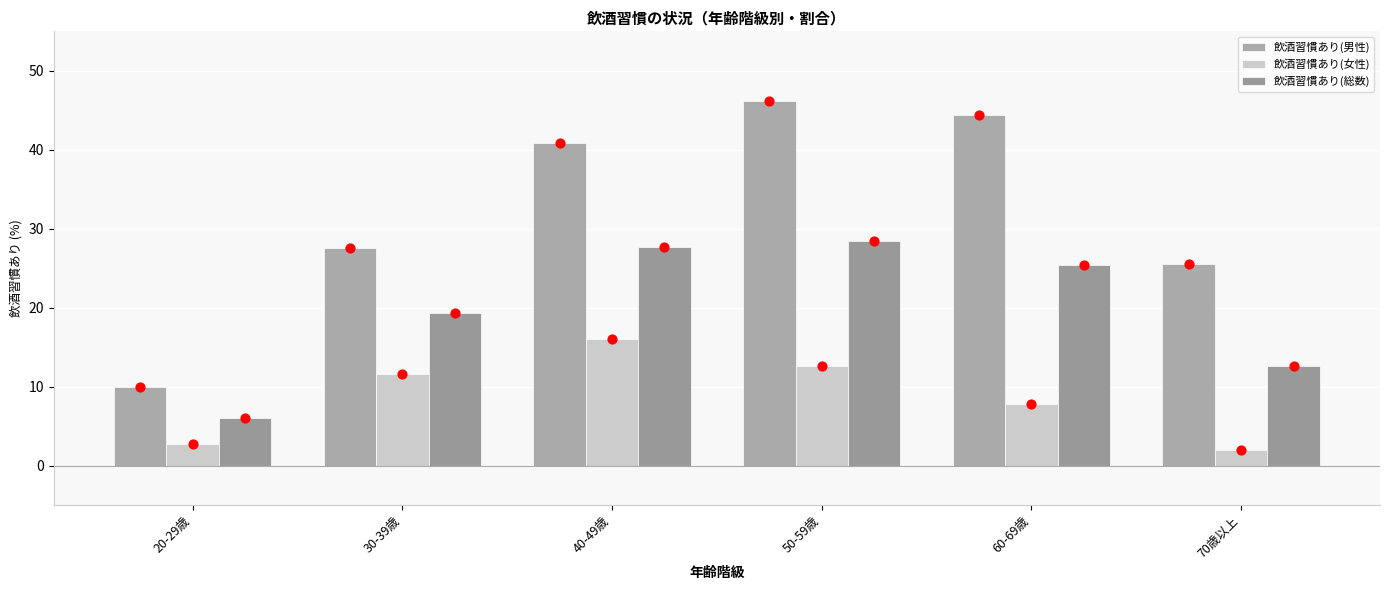

What are all the series names shown in the legend?

飲酒習慣あり(男性), 飲酒習慣あり(女性), 飲酒習慣あり(総数)